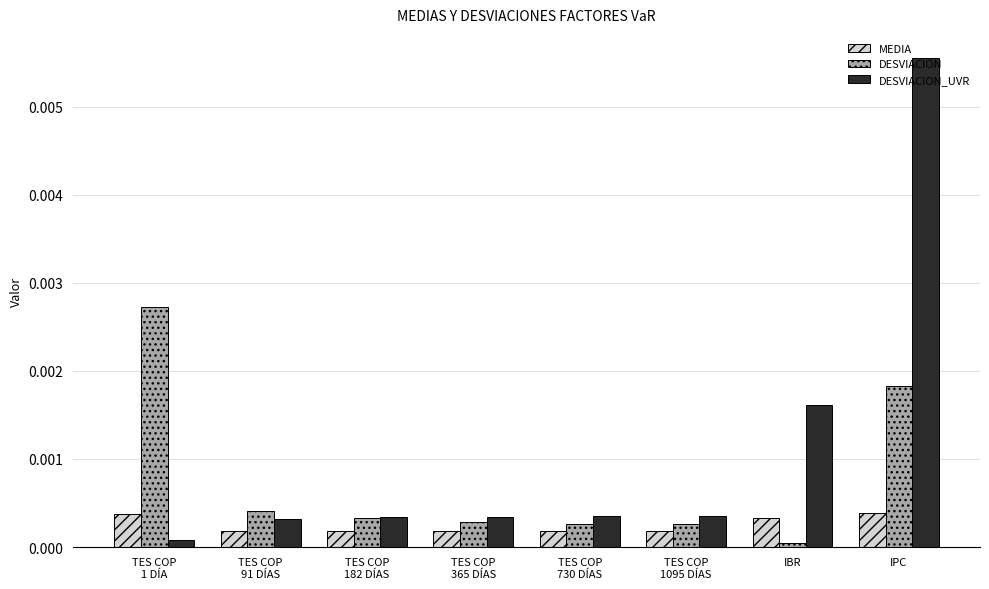

The value of DESVIACION_UVR at TES COP
365 DÍAS is 0.0. True or false?

True